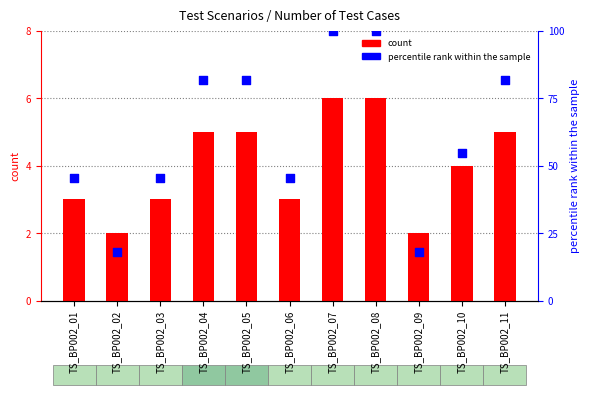

Is the value of percentile rank within the sample at TS_BP002_10 greater than the value of count at TS_BP002_01?

Yes